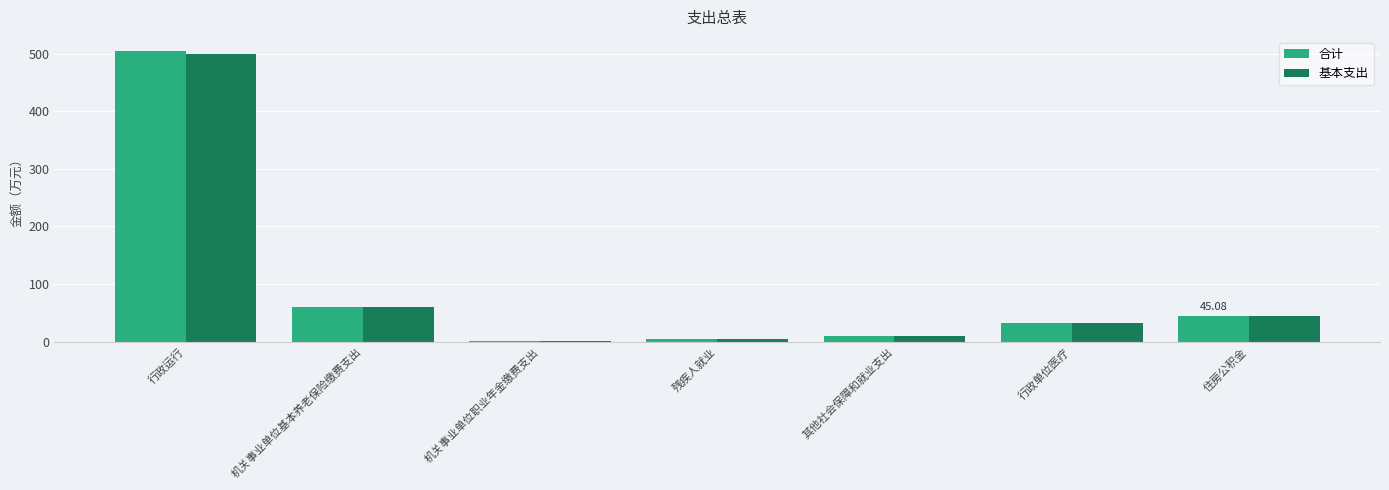

What is the difference between the 基本支出 values at 机关事业单位基本养老保险缴费支出 and 残疾人就业?

54.7